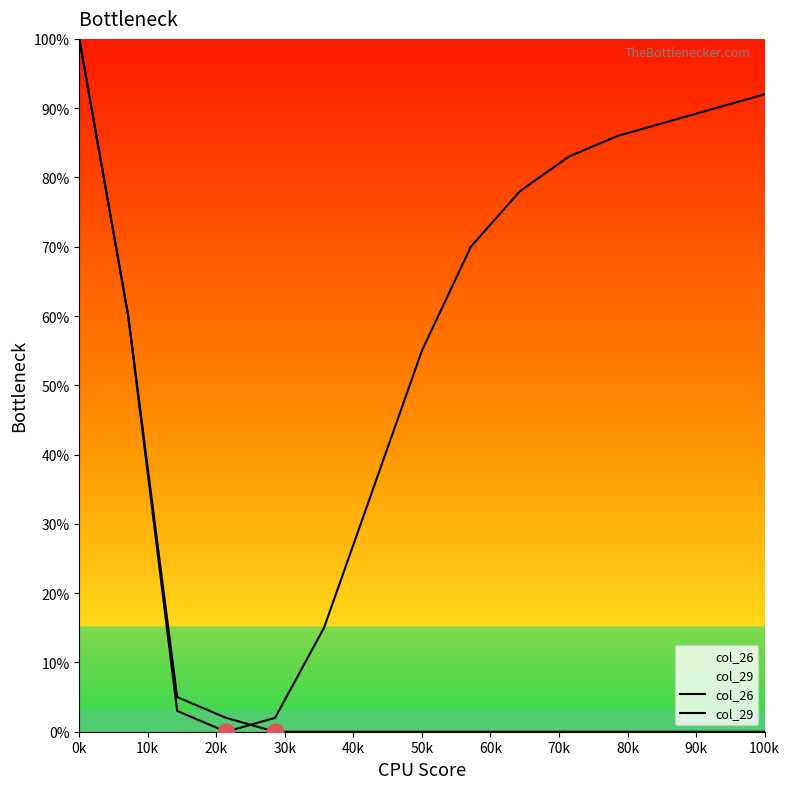

What is the average value of the col_26 series?

11